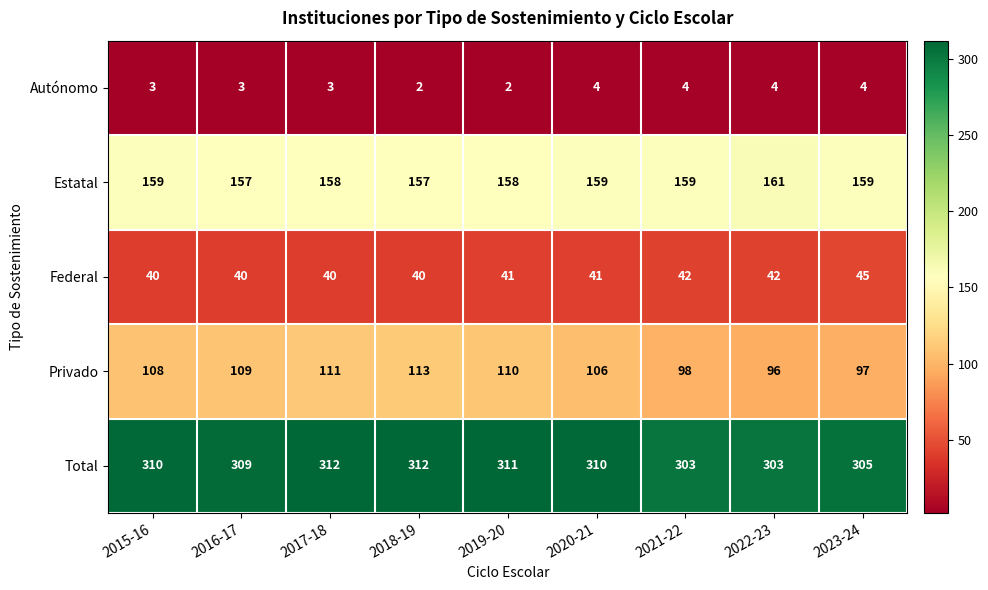

Which series has the largest total across all categories?

Total